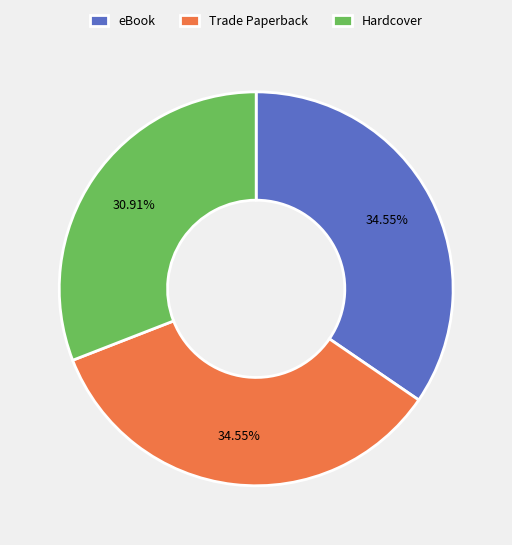

Approximately how many times larger is the value at Trade Paperback compared to Hardcover?

1.1